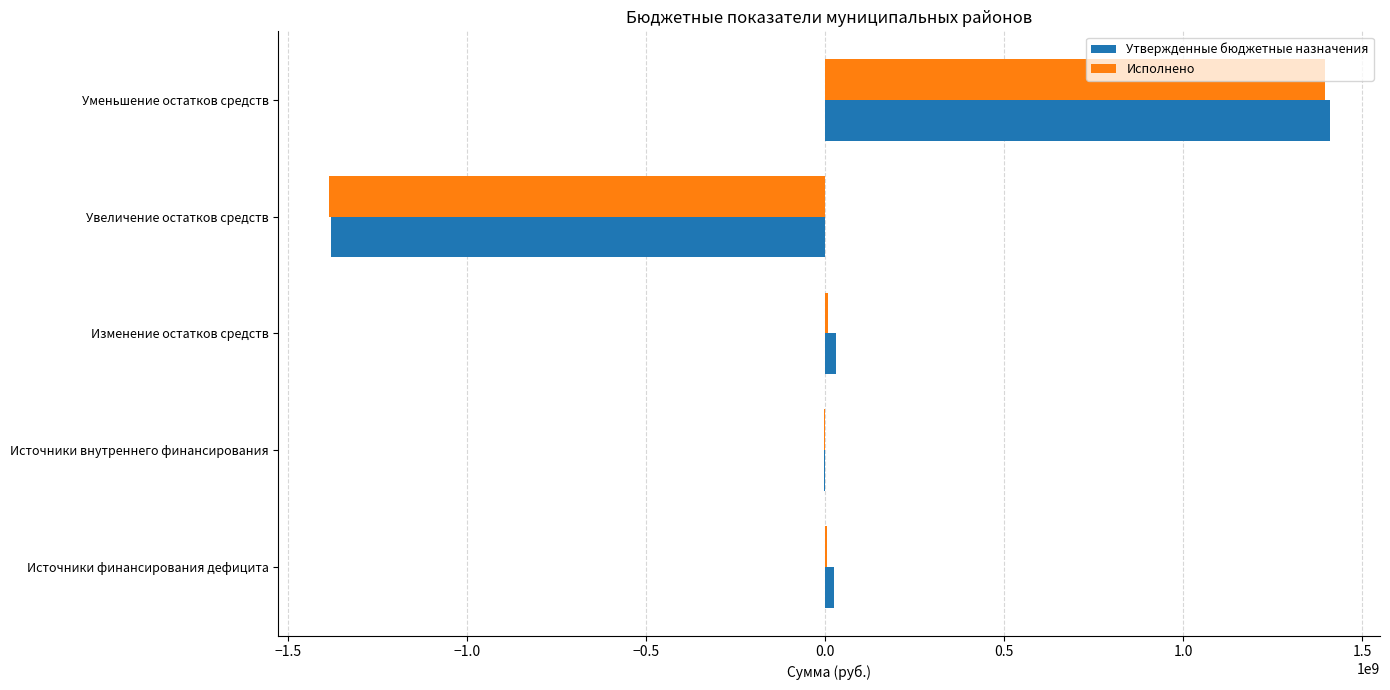

Which category has the highest value in the Исполнено series?

Уменьшение остатков средств